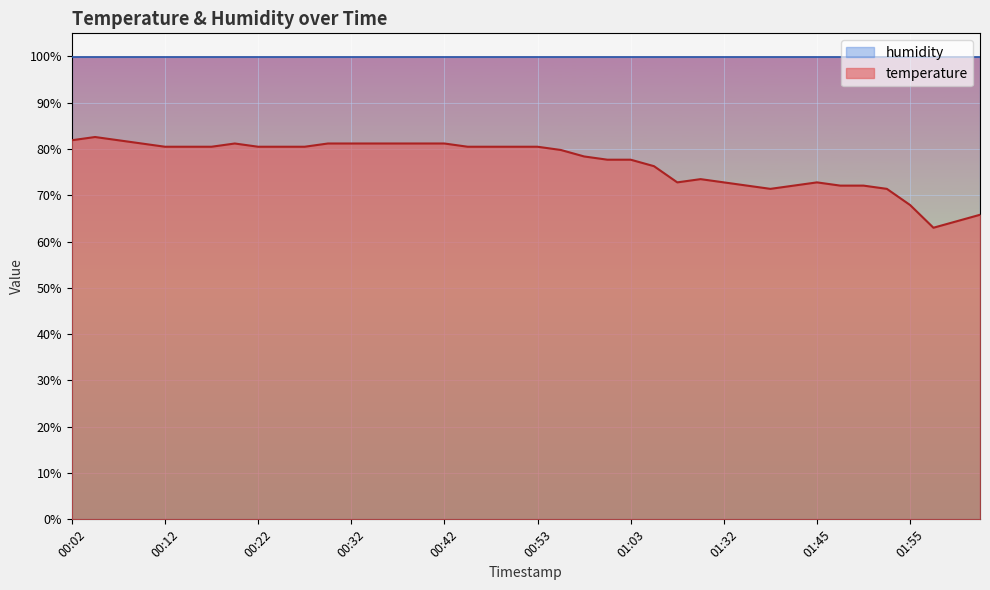

What is the difference between the second highest and minimum values?

18.9